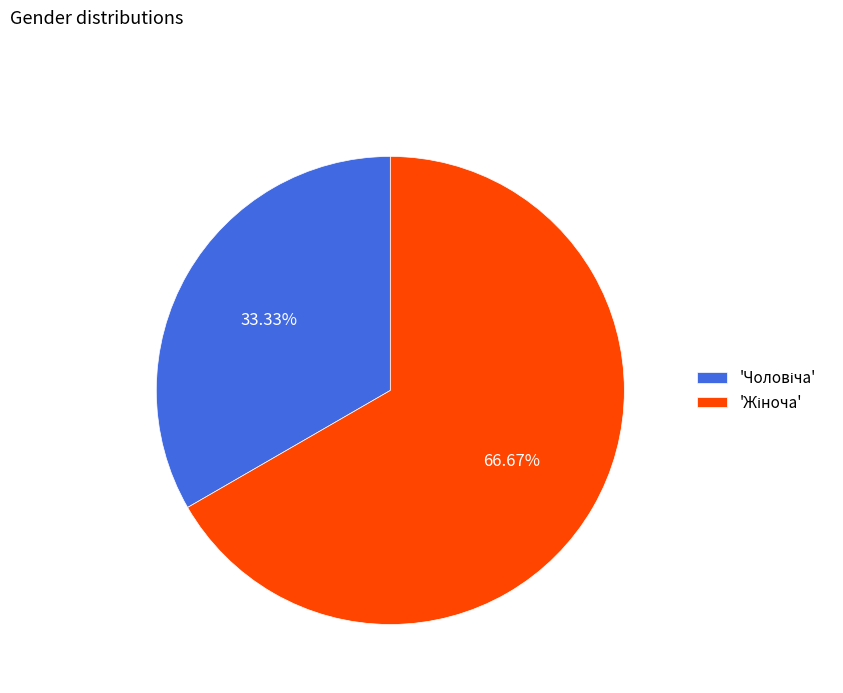

Does any single category account for the majority?

Yes